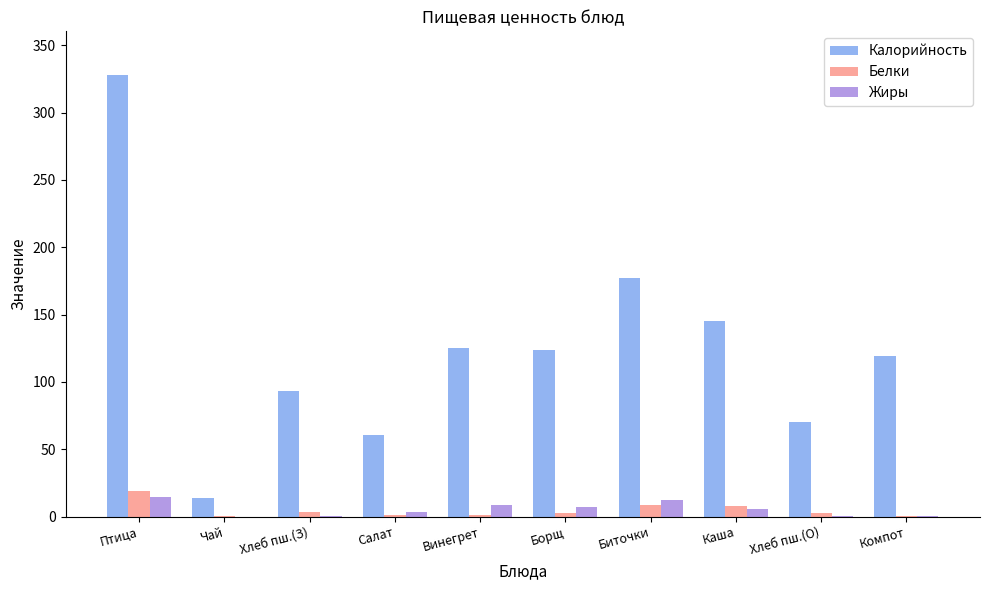

Which series changed the most between Птица and Чай?

Калорийность